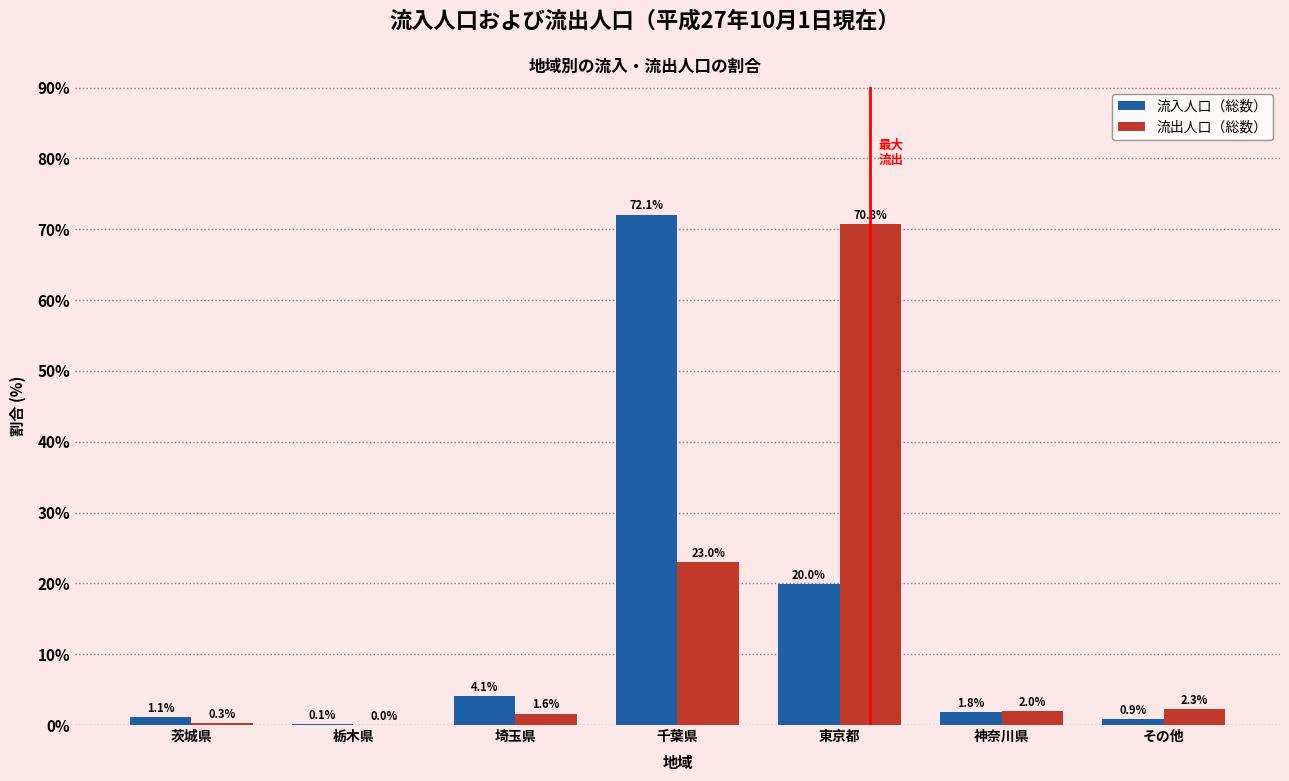

What is the sum of all 流出人口（総数） values?

100.0